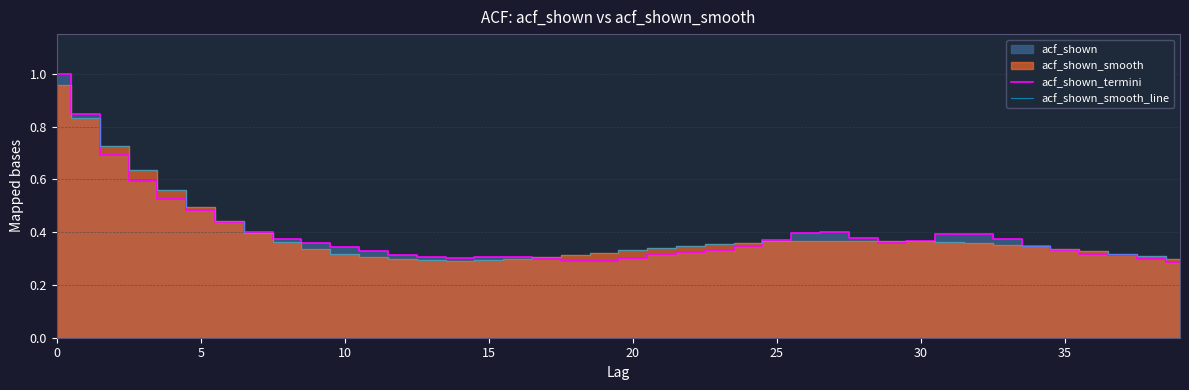

Is the value of acf_shown_termini at 0 greater than the value of acf_shown_smooth_line at 35?

Yes